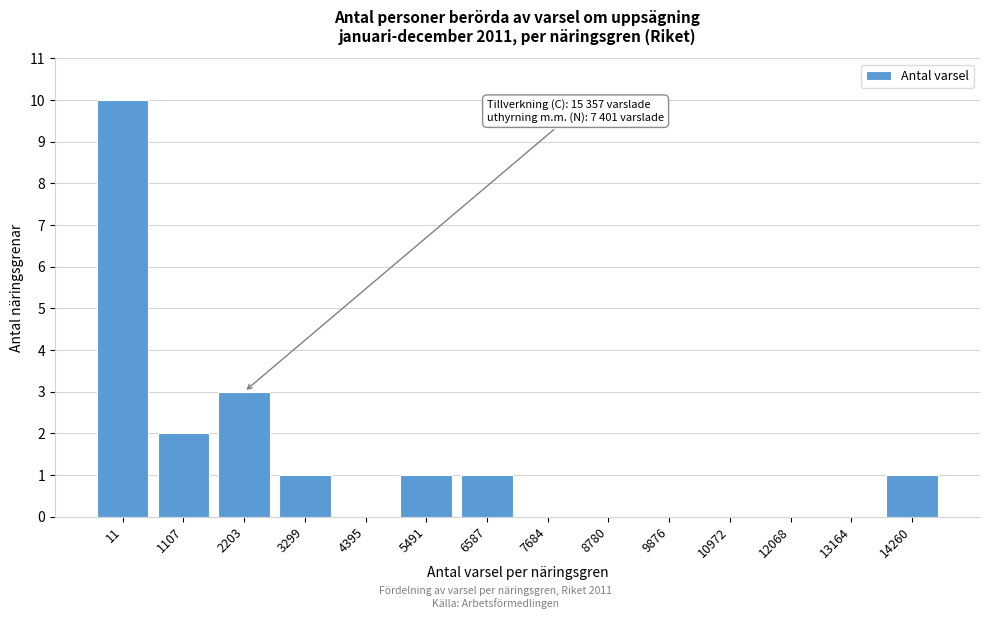

Reading left to right, extract all data points from this chart.

11=10	1107=2	2203=3	3299=1	4395=0	5491=1	6587=1	7684=0	8780=0	9876=0	10972=0	12068=0	13164=0	14260=1